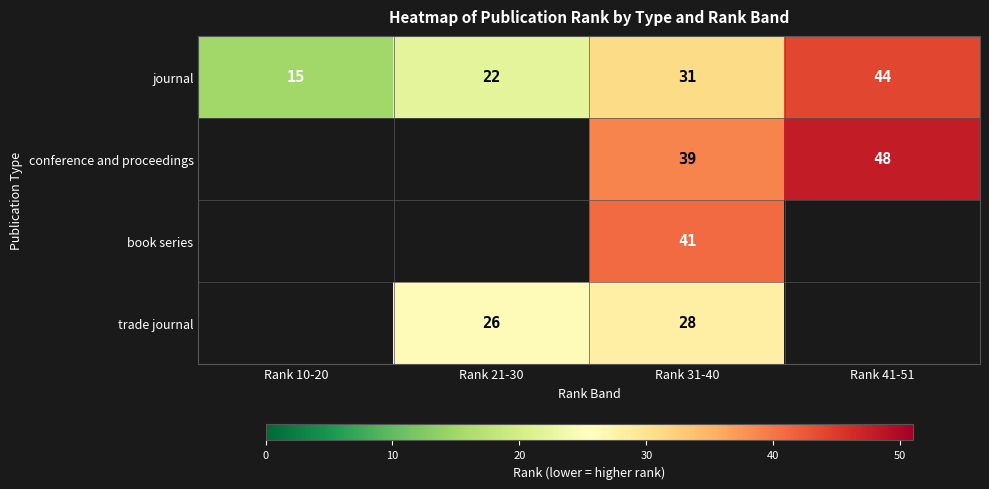

At how many categories does at least one series exceed 21?

3